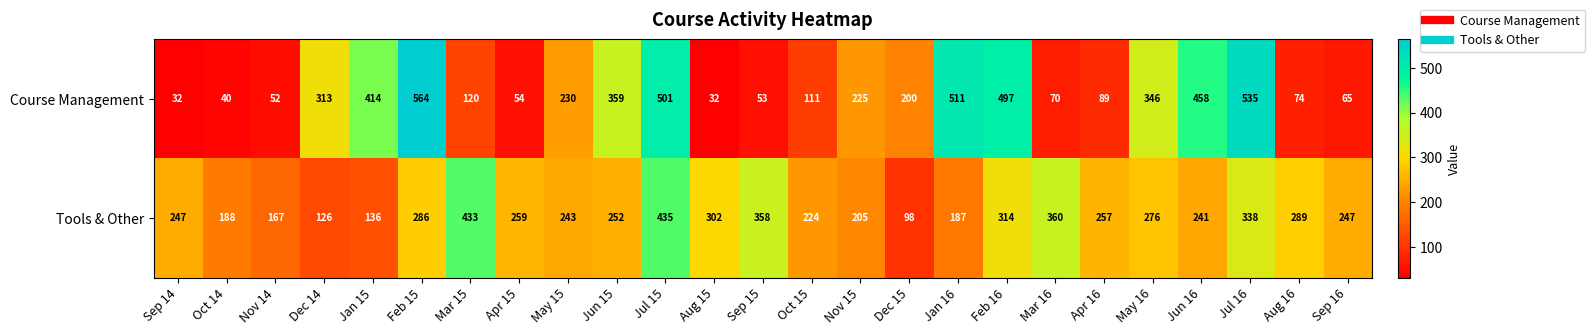

What is the sum of the Tools & Other values at Nov 14 and Feb 16?

481